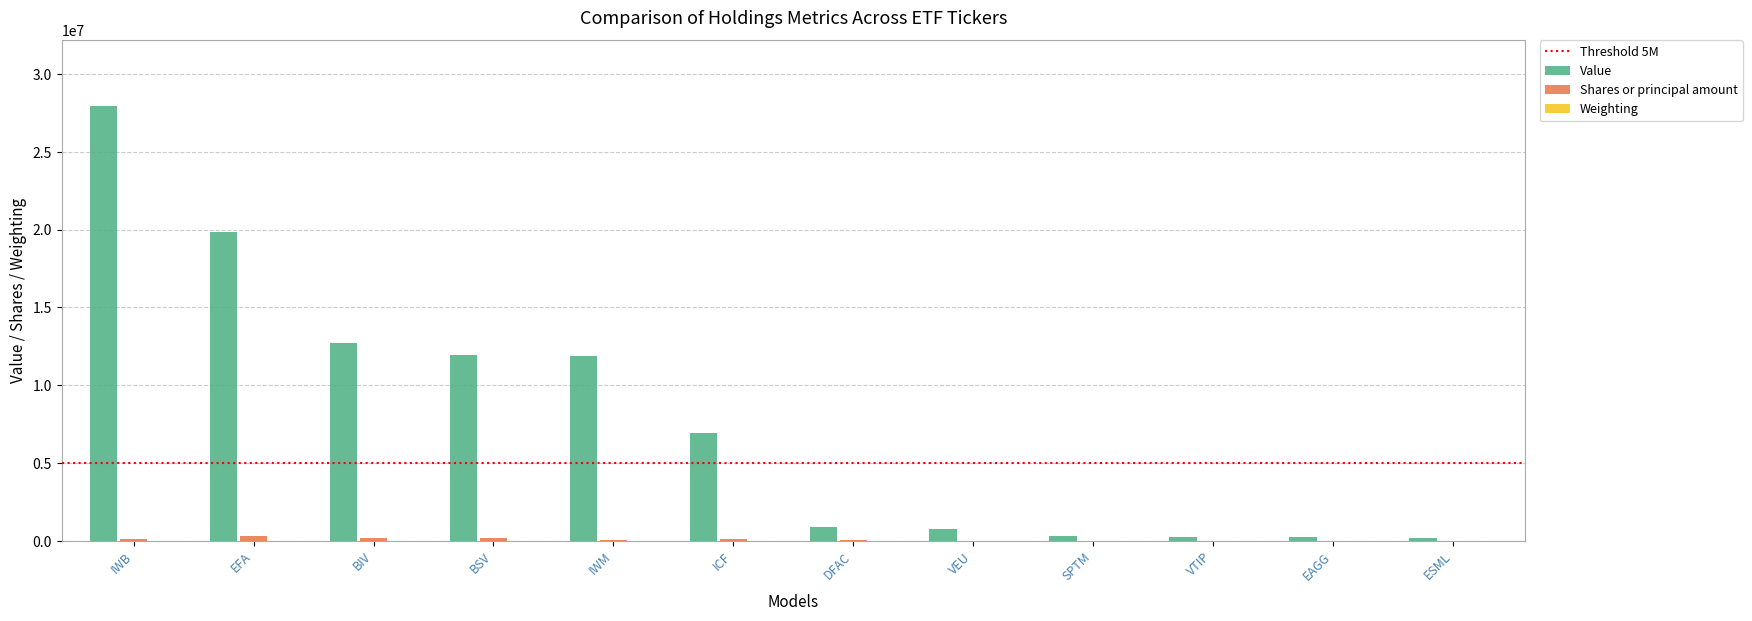

What is the sum of all Value values?

93835821.0